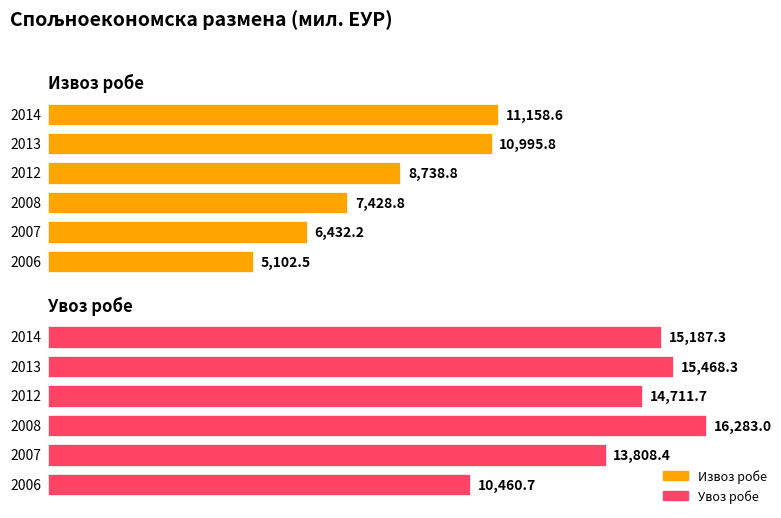

Count the number of data series in this chart.

2